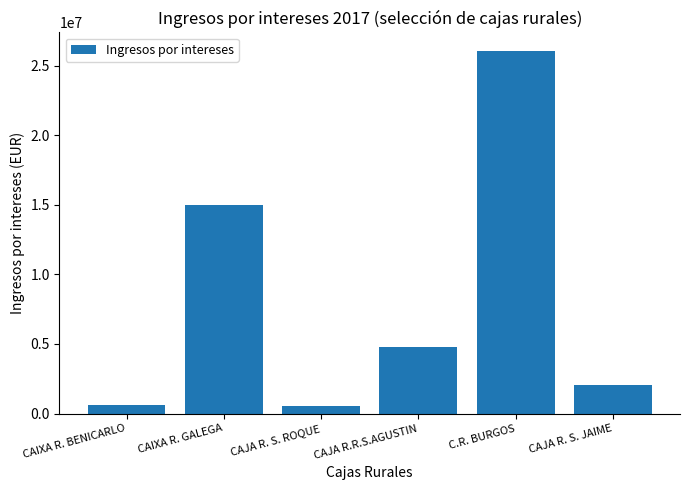

At which category does the chart reach its peak across all series?

C.R. BURGOS